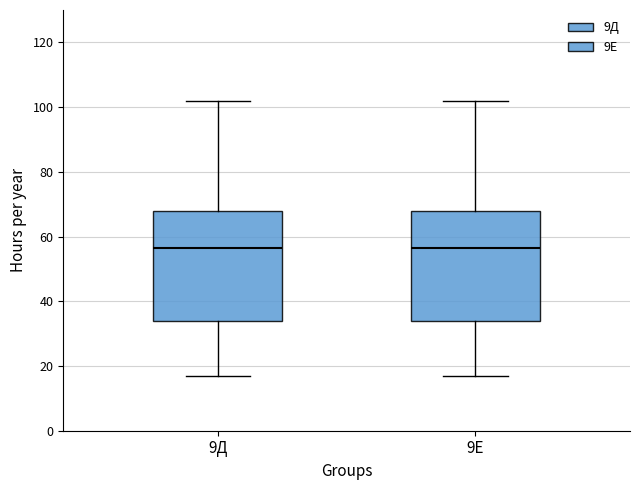

Reading left to right, transcribe this box plot: for each box, give where its median line is, the range the box spans, and where its two whiskers end, as read against the y-axis. The values are not printed on the chart, so give them approximately, as read against the axis.

9Д: median 56, box 34 to 68, whiskers 18 to 102
9Е: median 56, box 34 to 68, whiskers 18 to 102